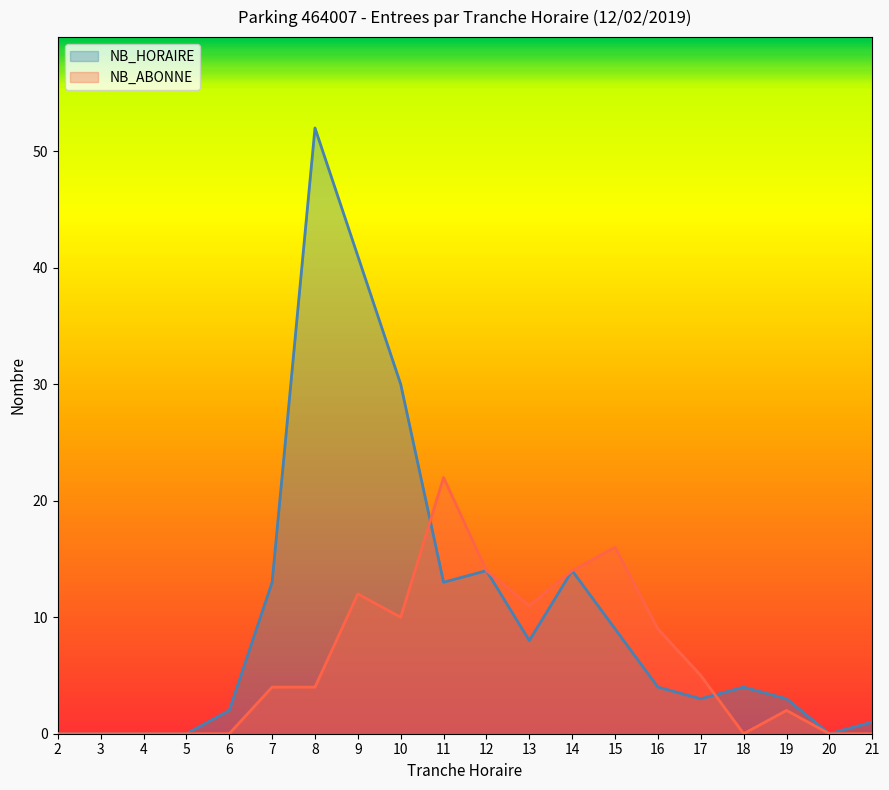

What is the approximate value of NB_ABONNE at 16?

9